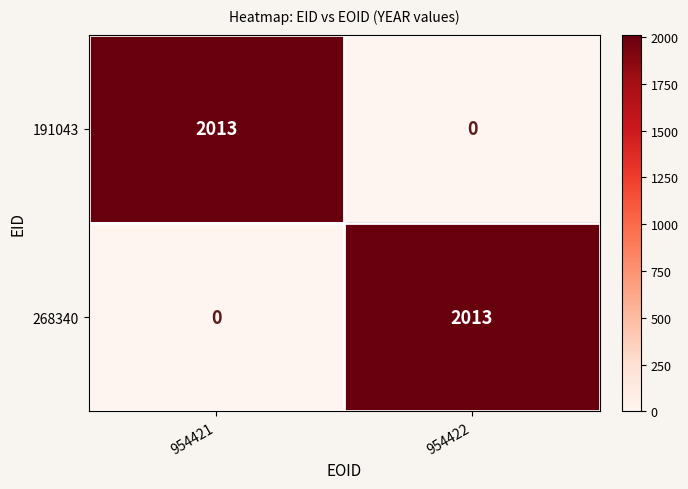

Which category has the highest value in the 191043 series?

954421